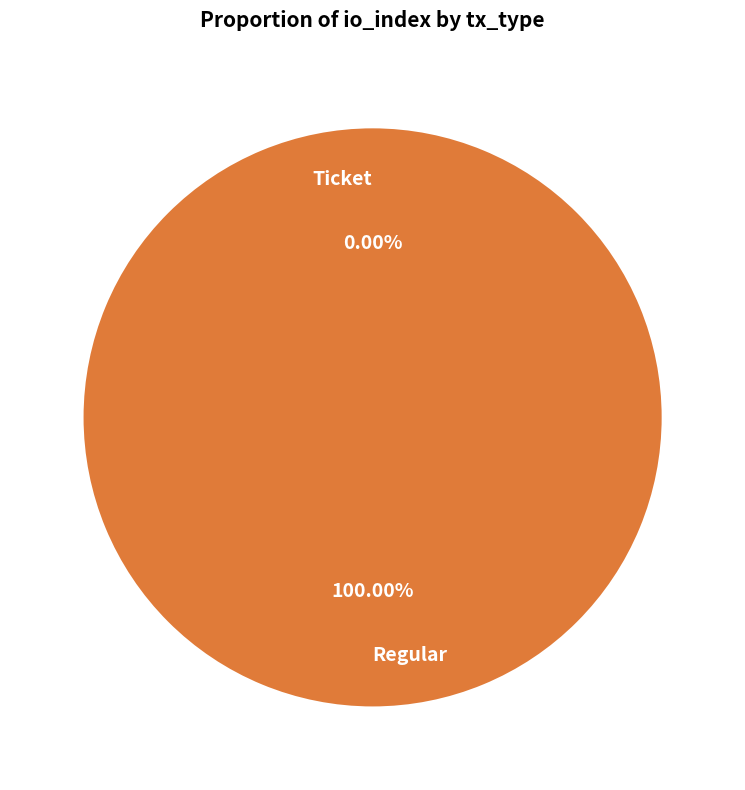

To the nearest percent, what portion does Regular represent?

100%